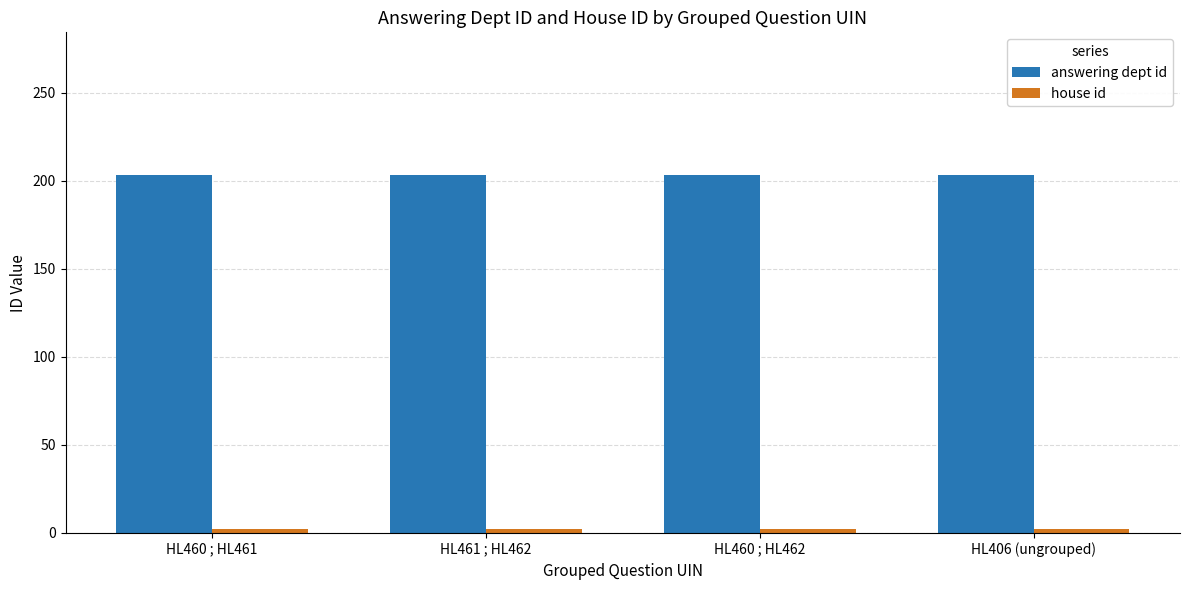

How many bars are there in total?

8